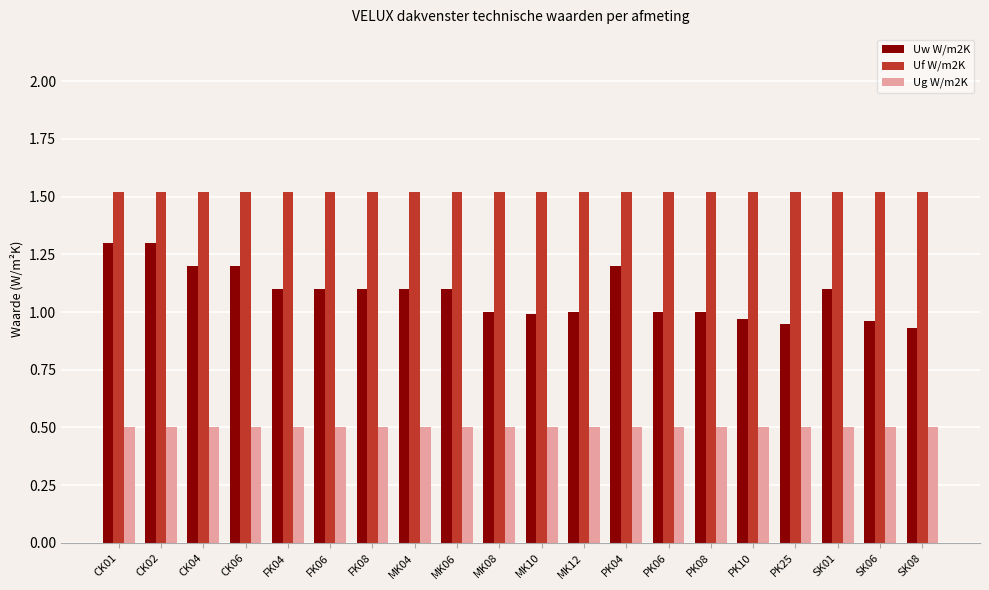

What is the value of the Uf W/m2K bar at the 4th from the left?

1.5